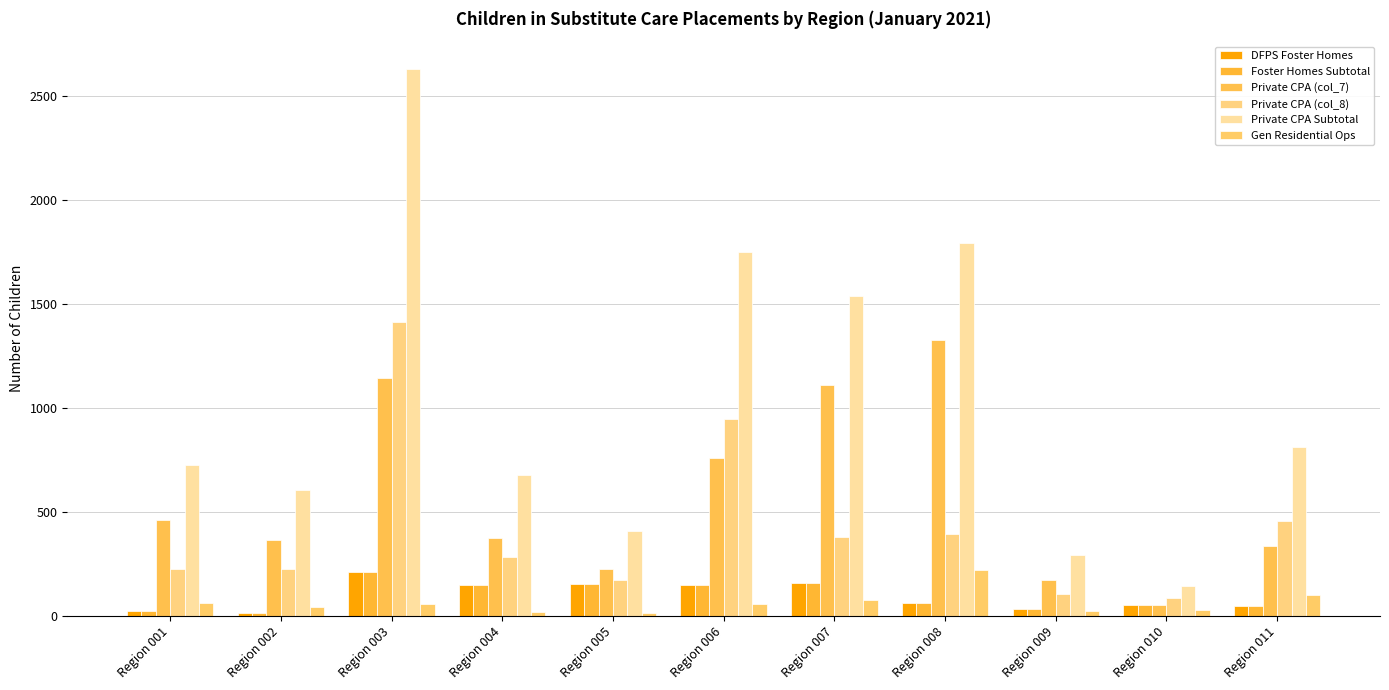

What is the greatest value displayed?

2634